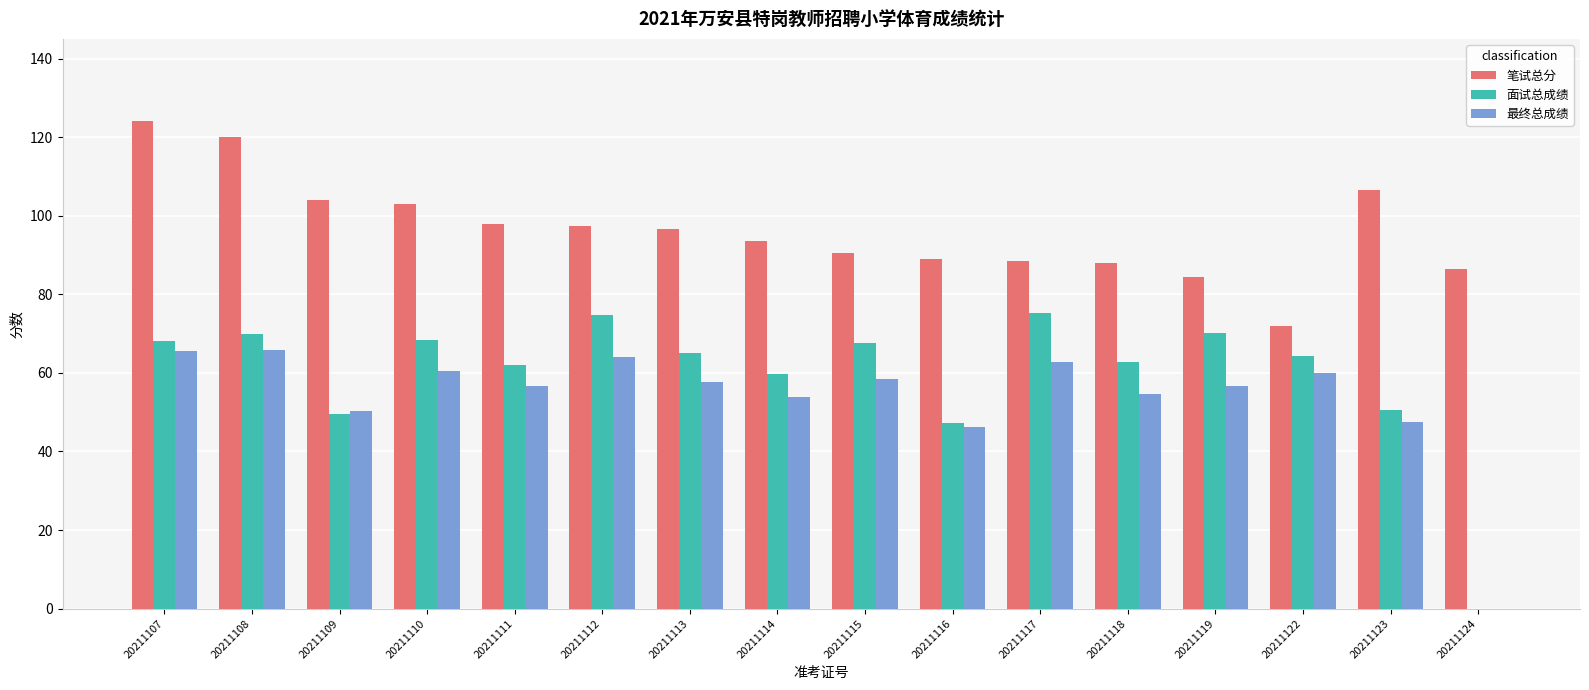

What are all the series names shown in the legend?

笔试总分, 面试总成绩, 最终总成绩